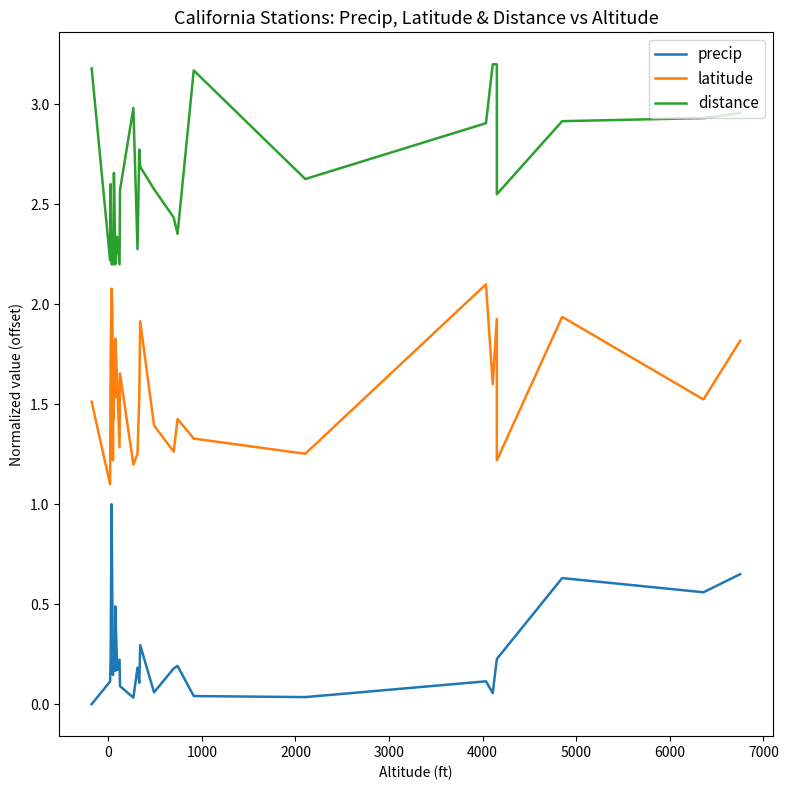

What is the sum of all distance values?

77.8